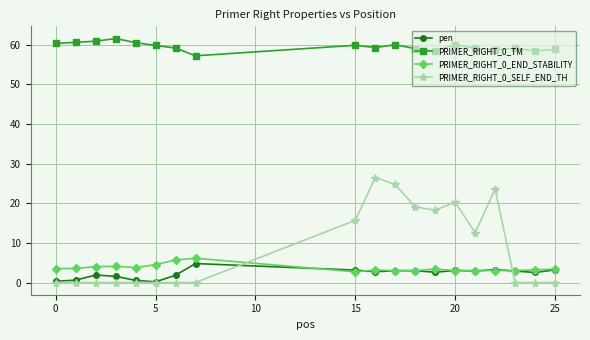

What is the average value of the pen series?

2.3